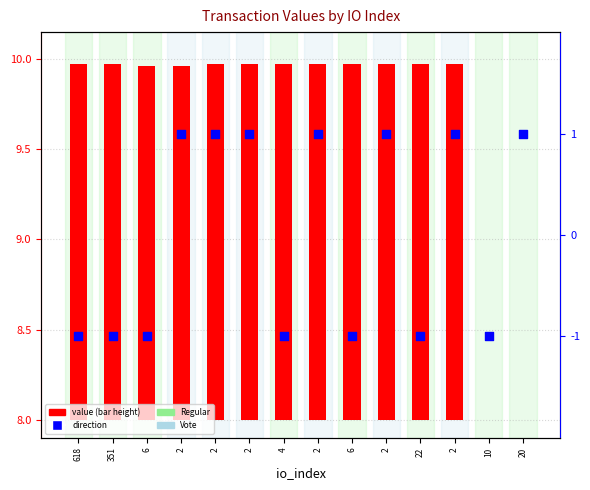

What is the total value across all series at 2?

3.0